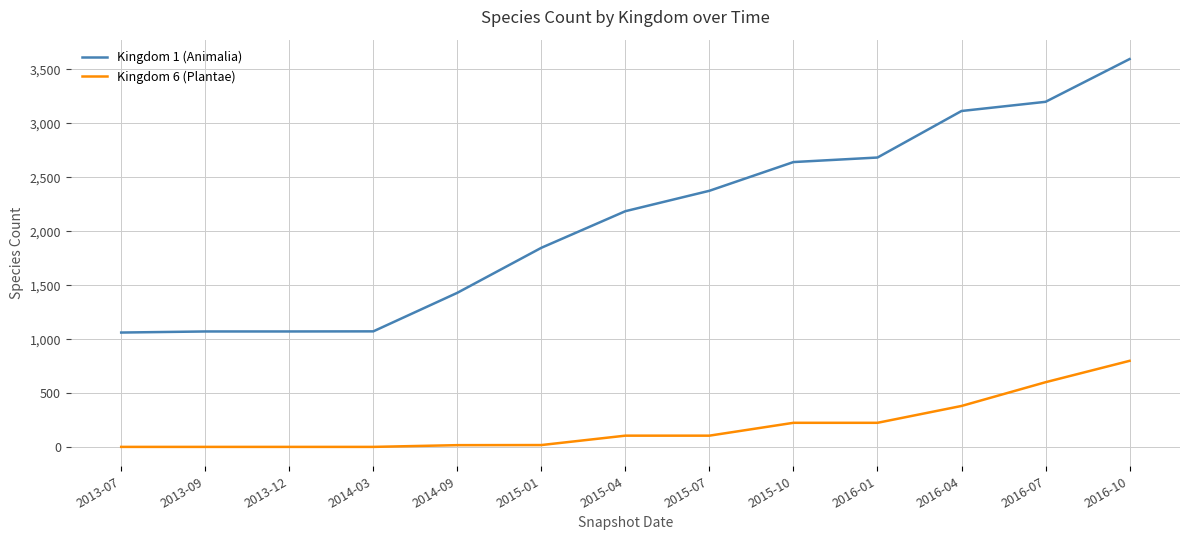

Rank the series at 2016-07 from highest to lowest value.

Kingdom 1 (Animalia), Kingdom 6 (Plantae)